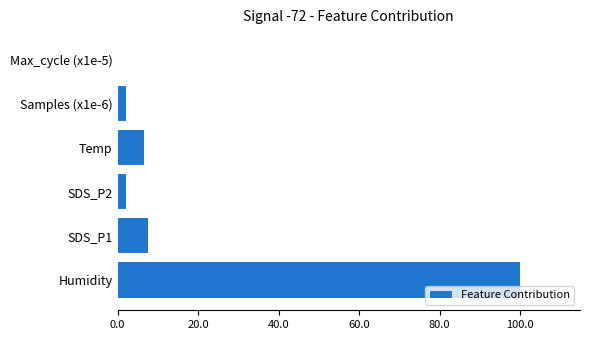

What is the ratio of the value at Humidity to the value at SDS_P1?

13.3